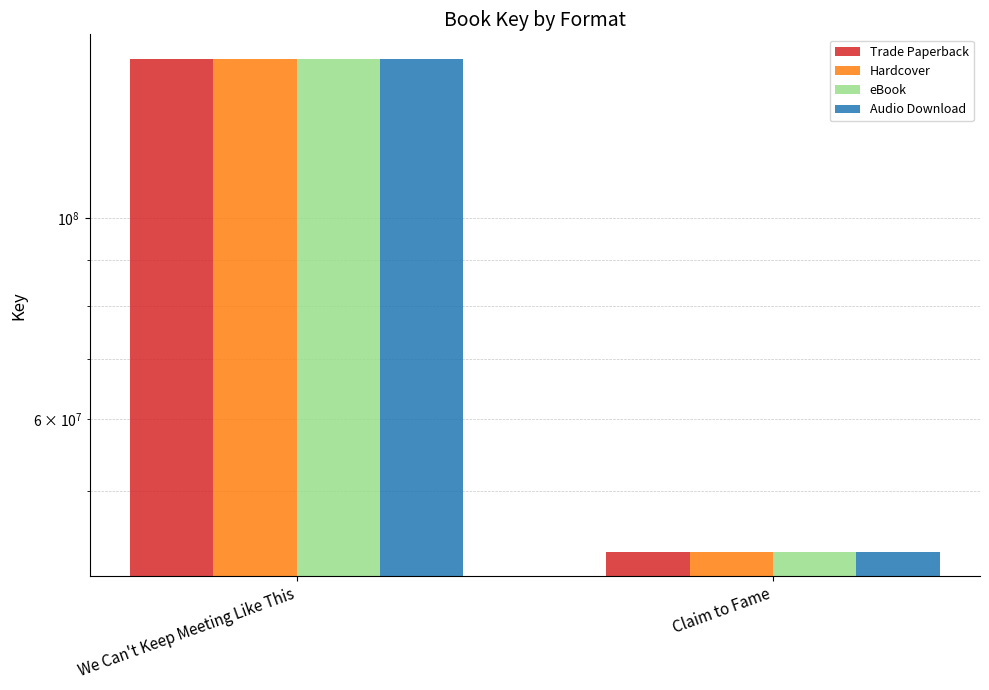

Which series has the largest range (max minus min)?

Trade Paperback